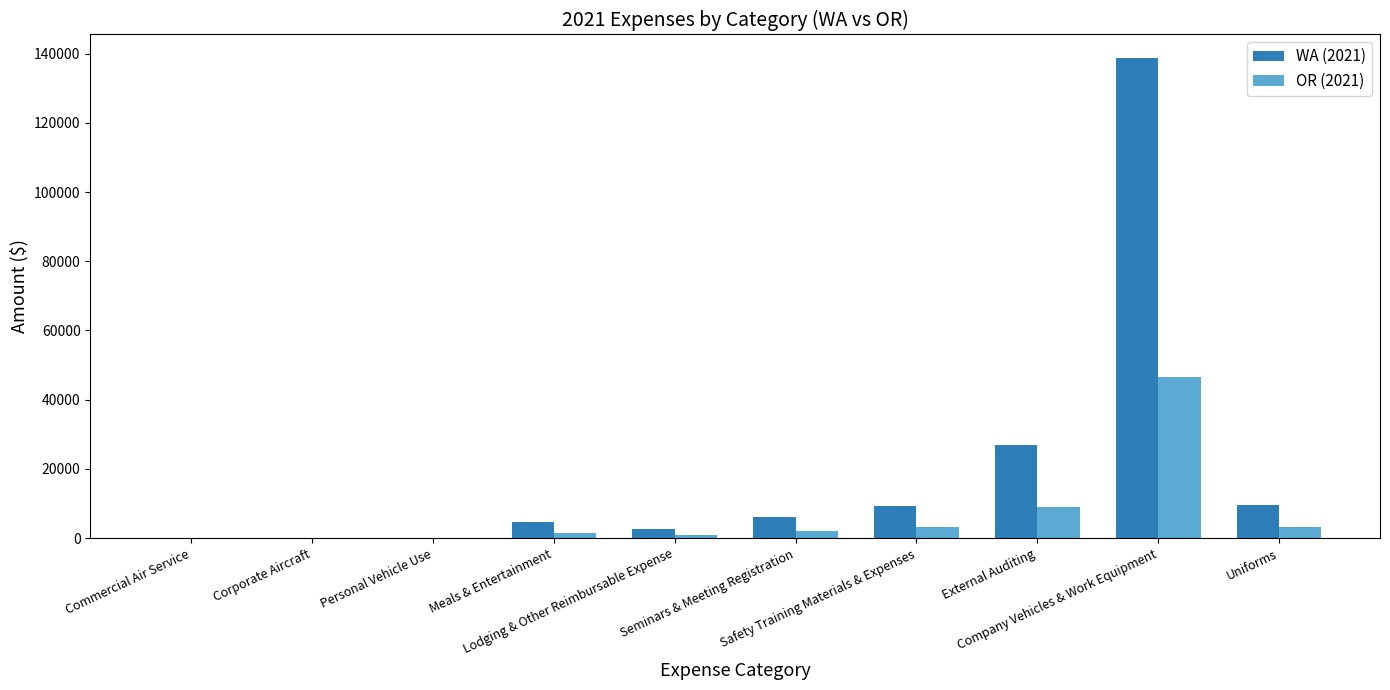

What is the maximum value shown in the chart?

138638.1